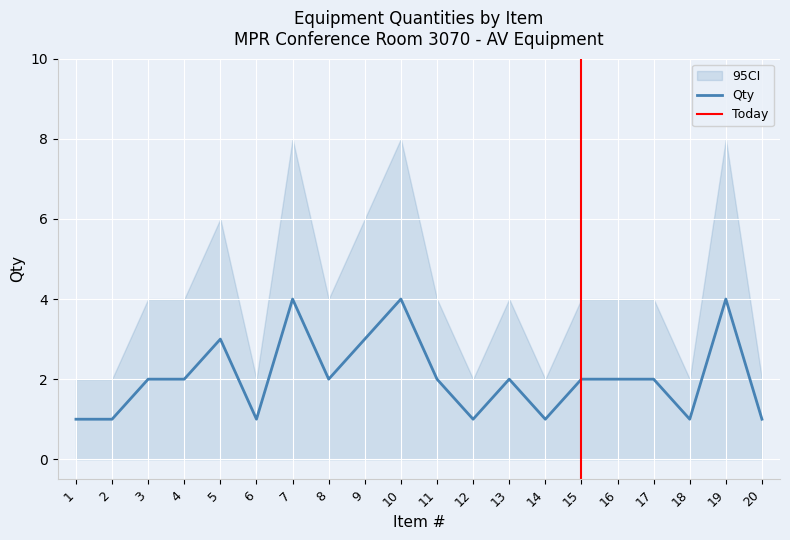

Between 12 and 16, which is larger?

16